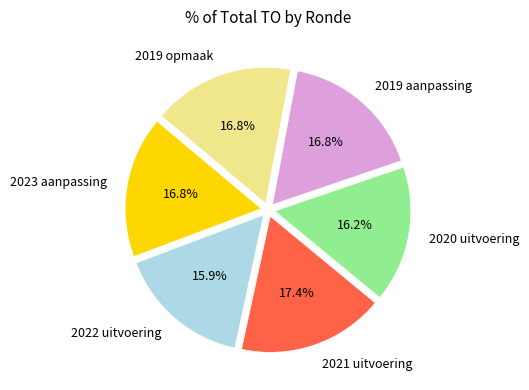

What is the ratio of the value at 2021 uitvoering to the value at 2019 aanpassing?

1.0